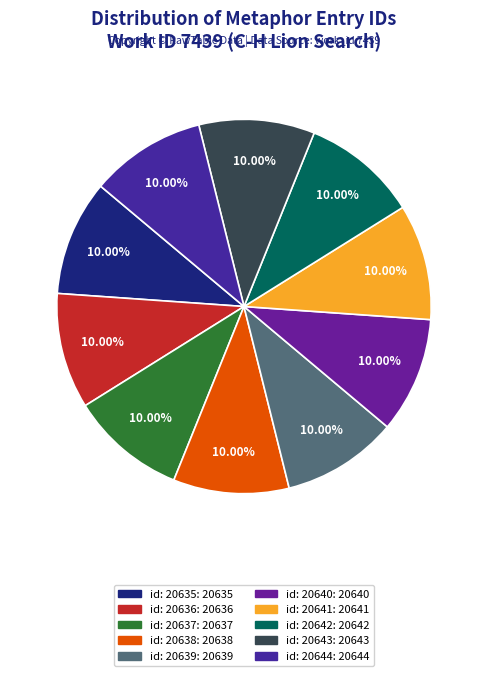

Which slice is the smallest?

id: 20635